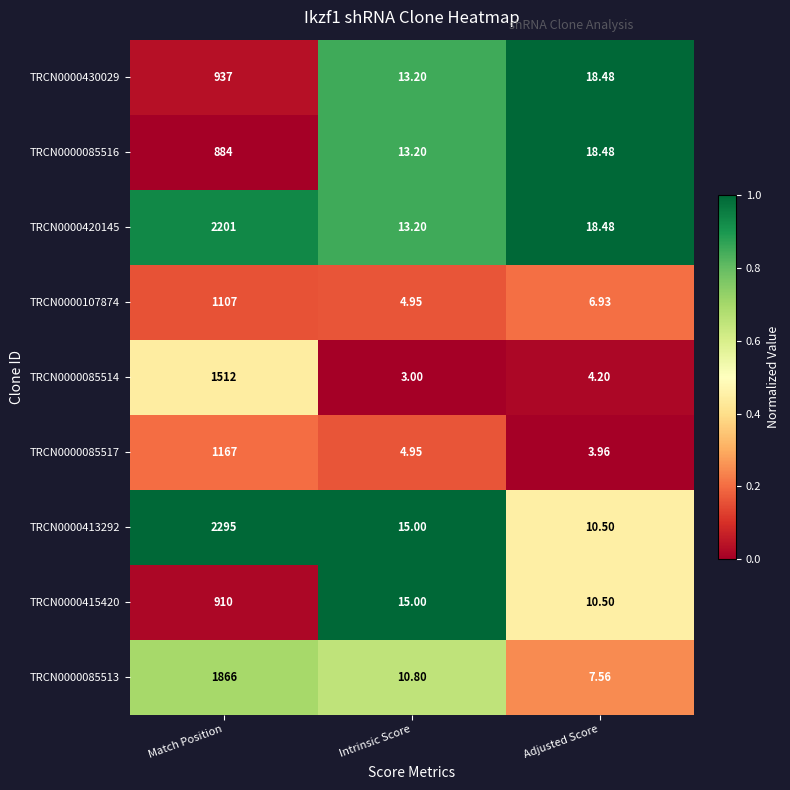

At which category does the chart reach its minimum across all series?

Intrinsic Score